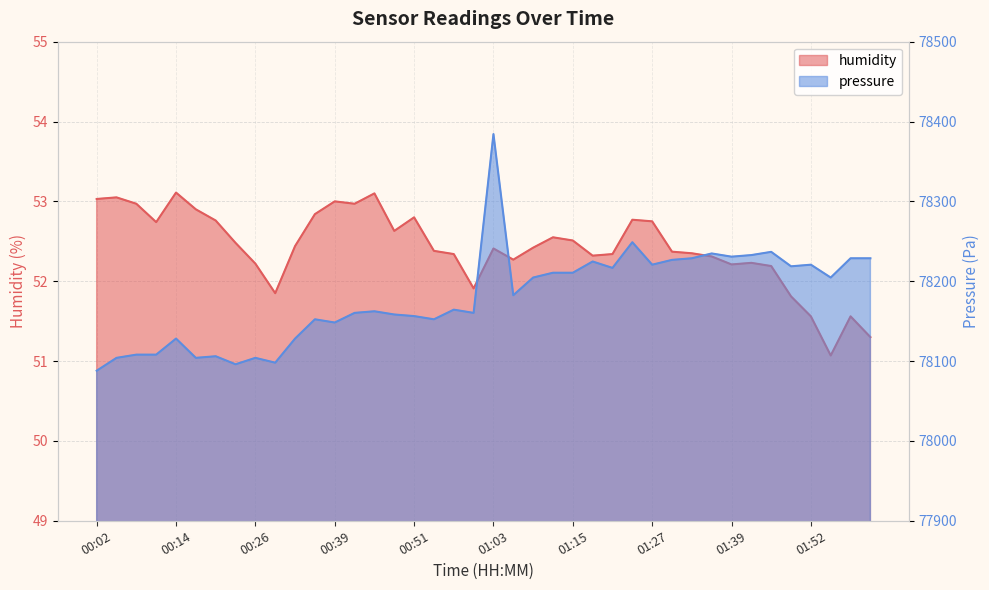

Between 00:11 and 01:55, which series saw the biggest shift?

pressure